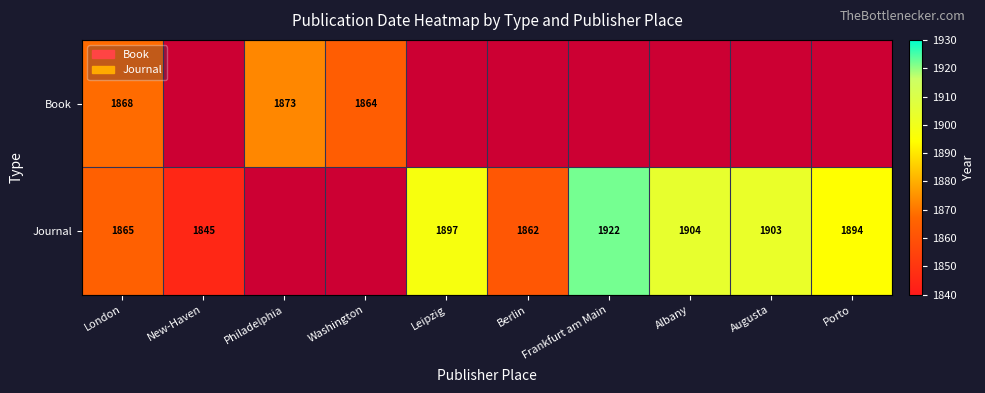

Between Augusta and Berlin, which is larger?

Berlin